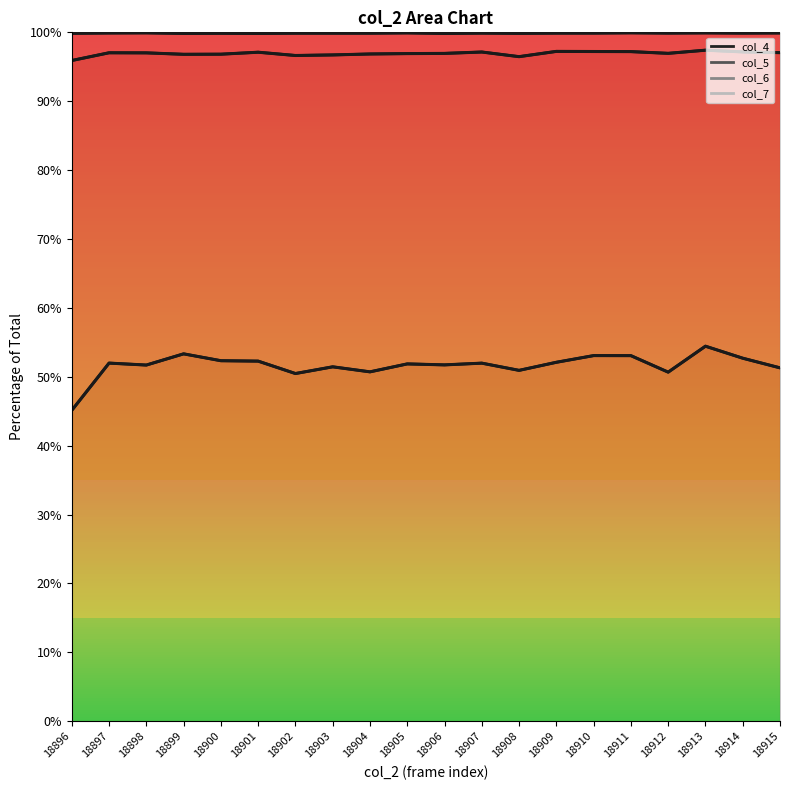

Is it true that col_4 equals 50.7 at 18904?

True